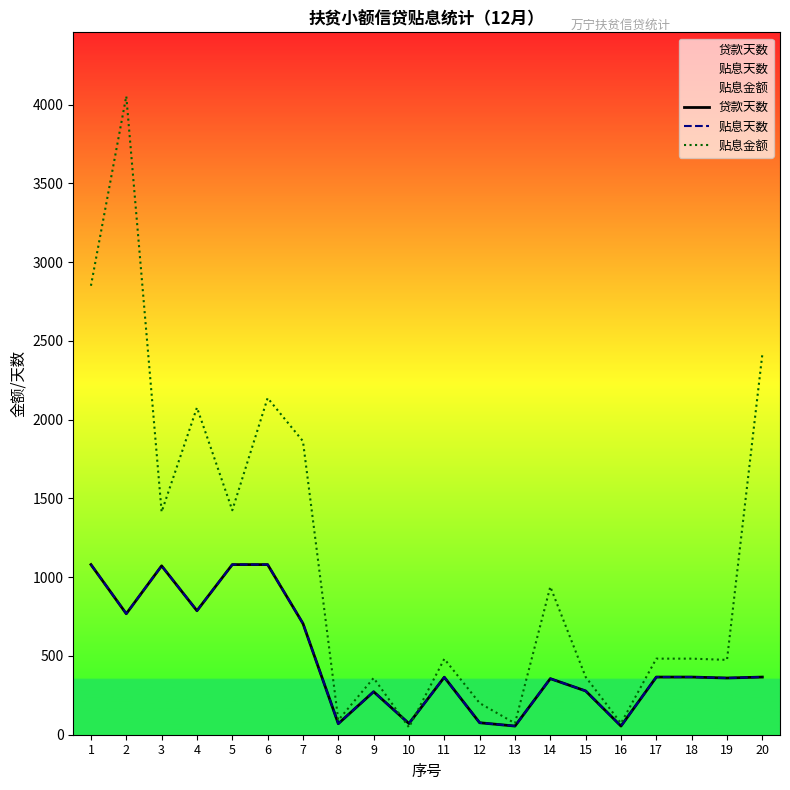

The 贴息金额 series shows 72.6 at 13. True or false?

True